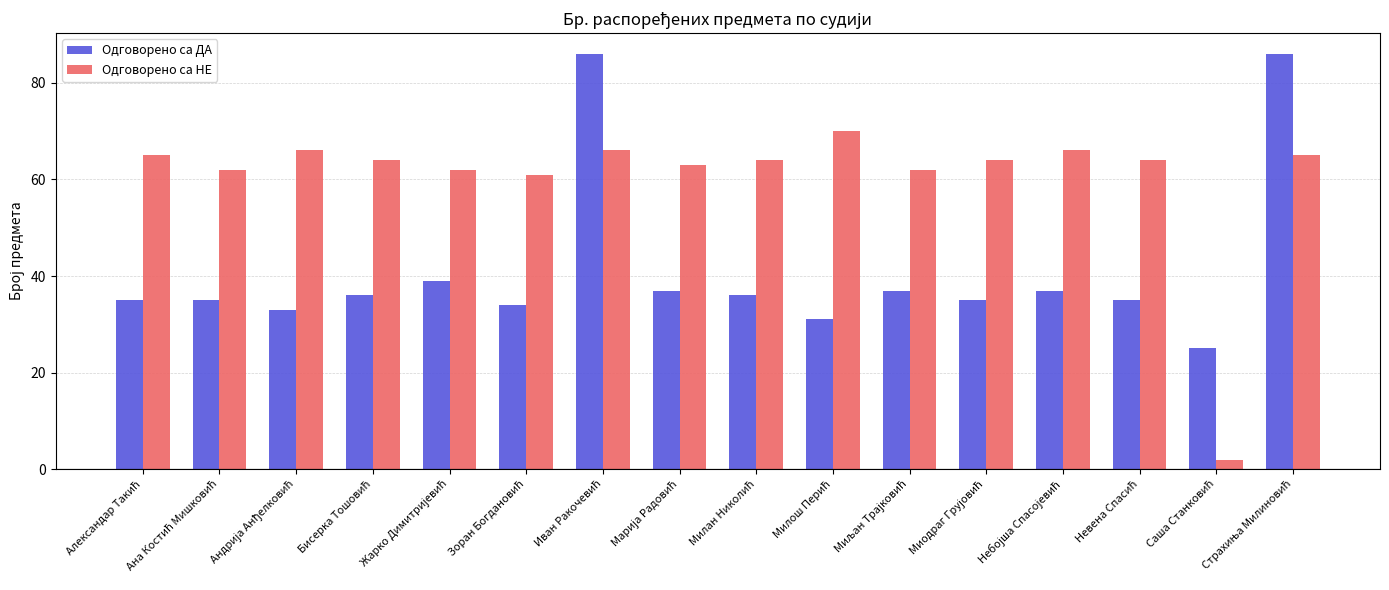

Which series has the largest total across all categories?

Одговорено са НЕ